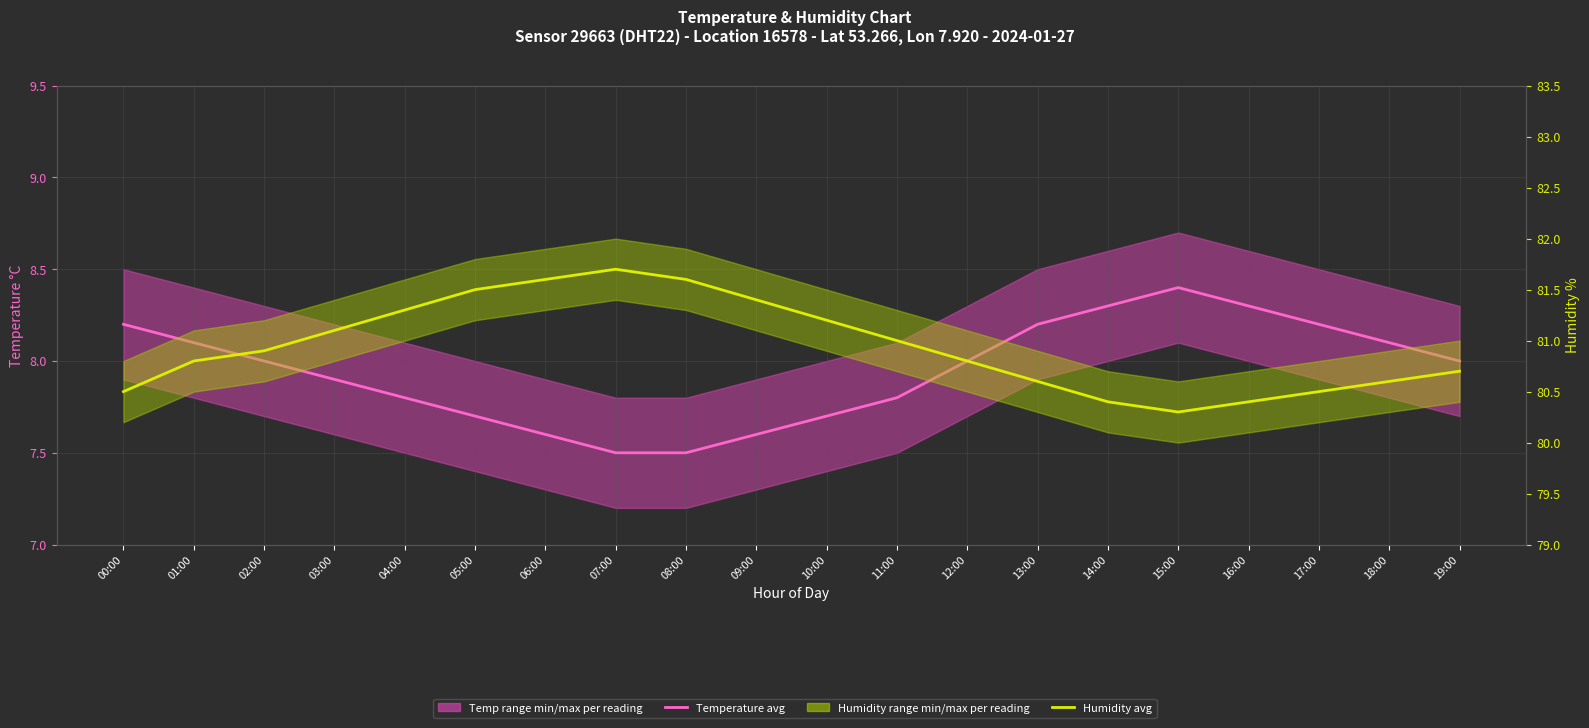

What is the difference between the Temperature avg values at 07:00 and 00:00?

0.7